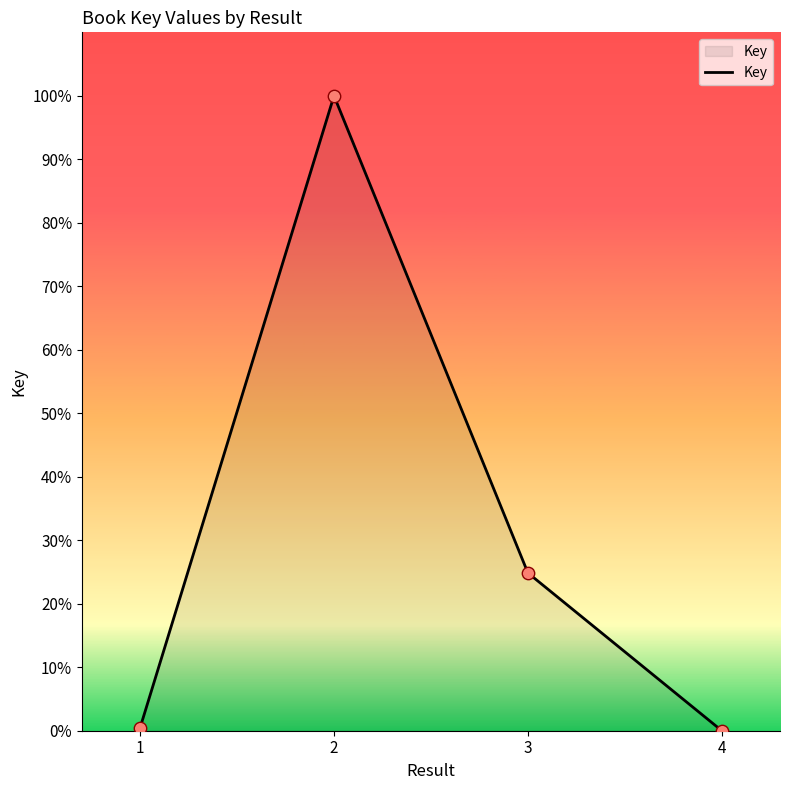

Which has a higher value, 4 or 3?

3